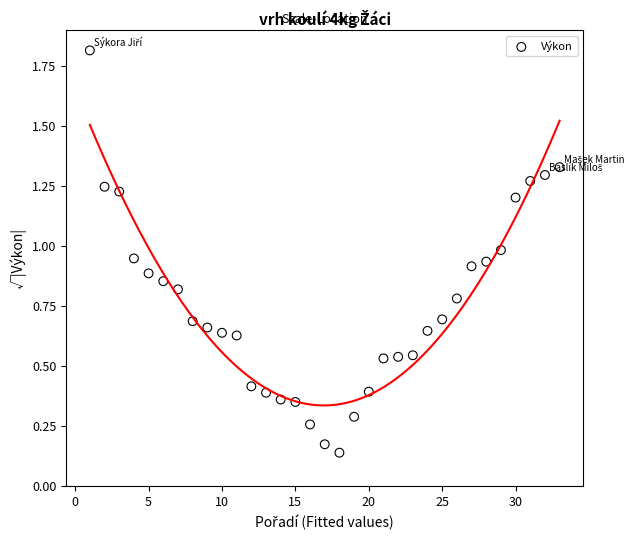

What is the range of X values (max minus min)?

32.0